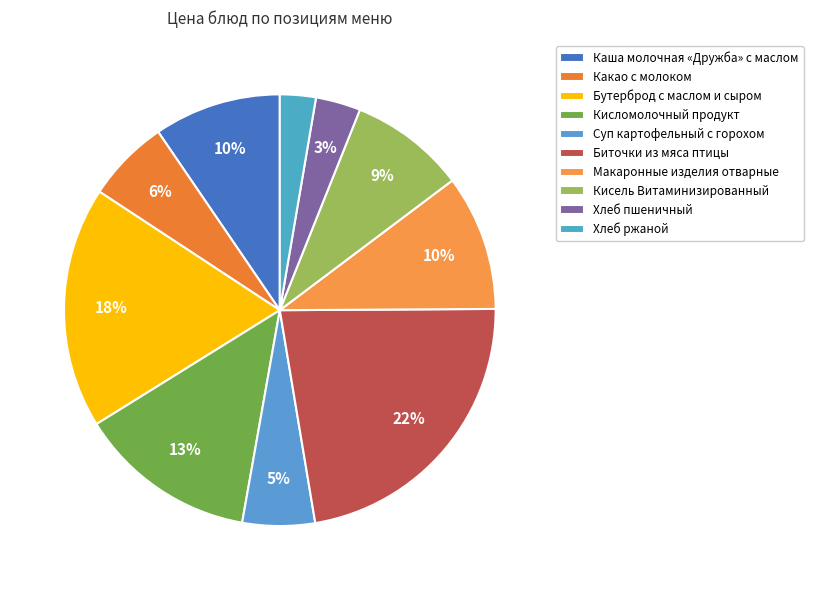

Count the number of slices in the pie.

10